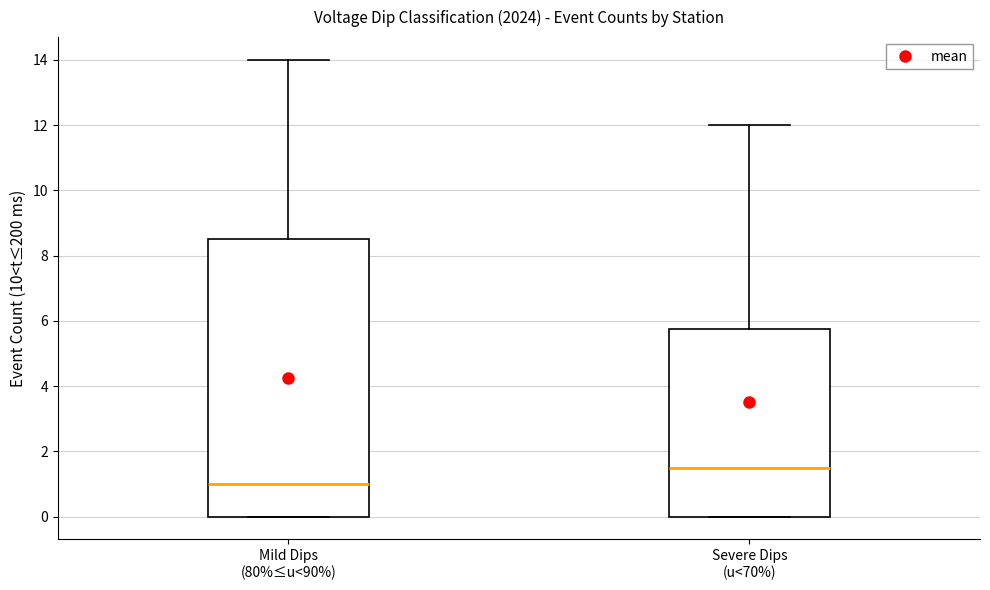

Reading left to right, transcribe this box plot: for each box, give where its median line is, the range the box spans, and where its two whiskers end, as read against the y-axis. The values are not printed on the chart, so give them approximately, as read against the axis.

Mild Dips (80%≤u<90%): median 1.0, box 0.0 to 8.6, whiskers 0.0 to 14.0
Severe Dips (u<70%): median 1.6, box 0.0 to 5.8, whiskers 0.0 to 12.0